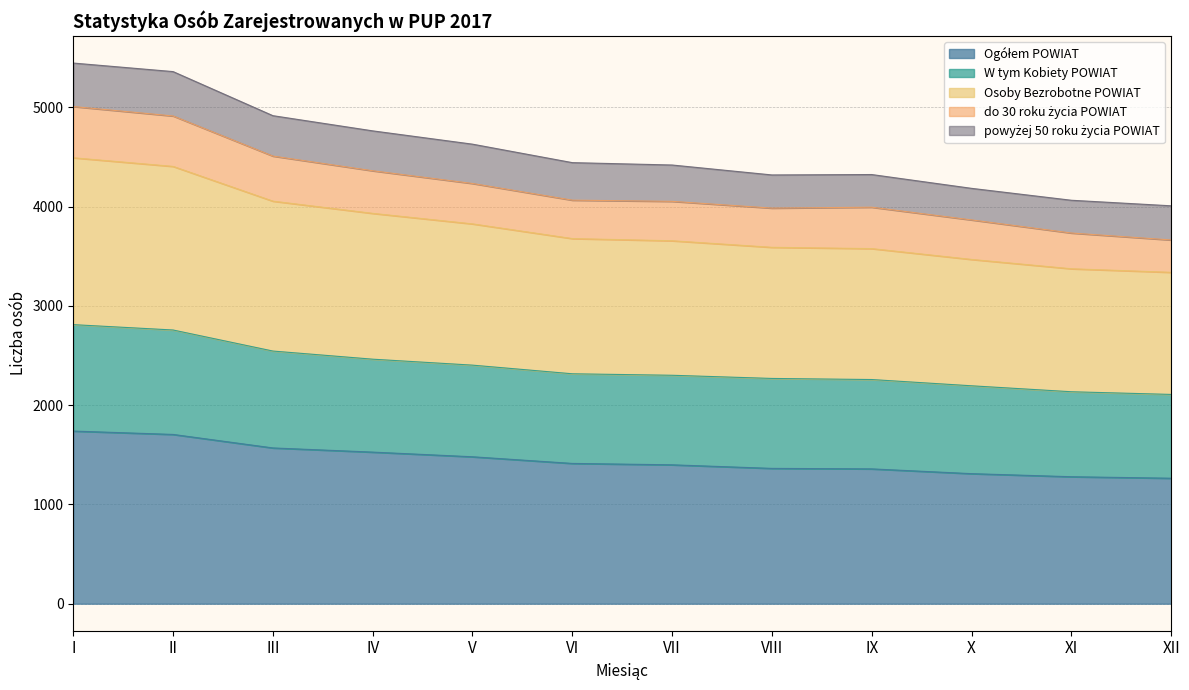

Does the chart display data point markers on the line(s)?

No